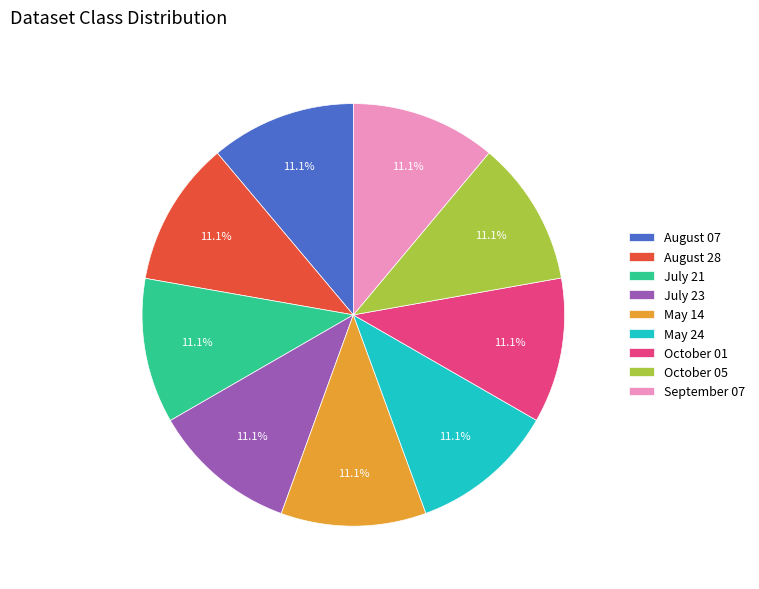

Is October 01 the majority of the pie?

No